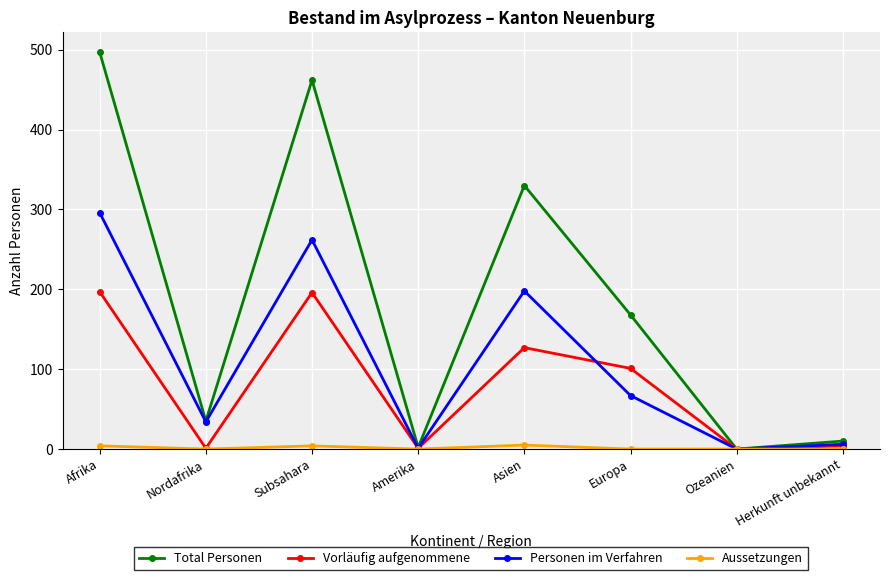

Which series has the widest spread of values?

Total Personen